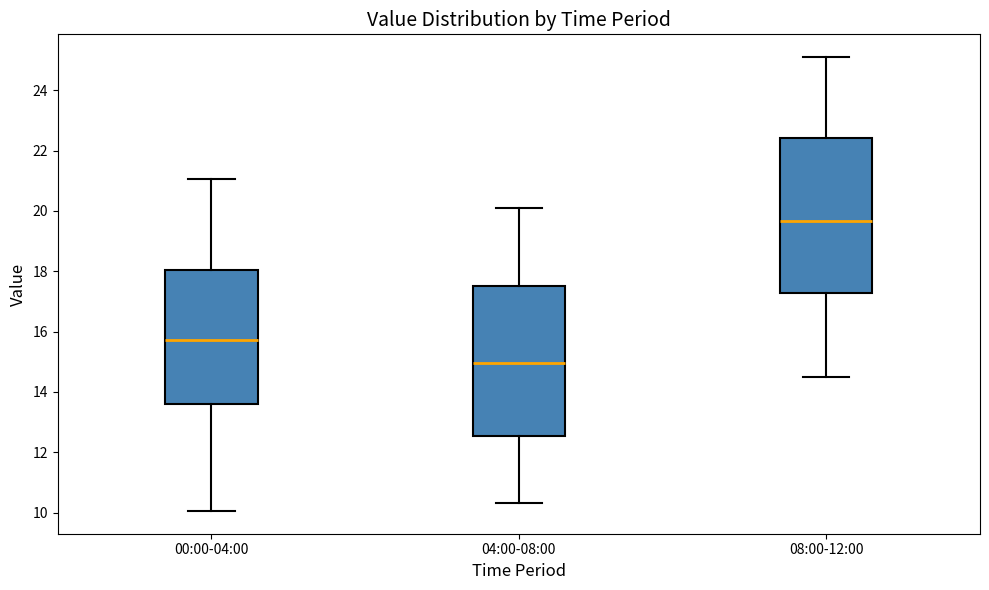

Reading left to right, transcribe this box plot: for each box, give where its median line is, the range the box spans, and where its two whiskers end, as read against the y-axis. The values are not printed on the chart, so give them approximately, as read against the axis.

00:00-04:00: median 15.8, box 13.6 to 18.0, whiskers 10.0 to 21.0
04:00-08:00: median 15.0, box 12.6 to 17.6, whiskers 10.4 to 20.2
08:00-12:00: median 19.6, box 17.2 to 22.4, whiskers 14.6 to 25.2